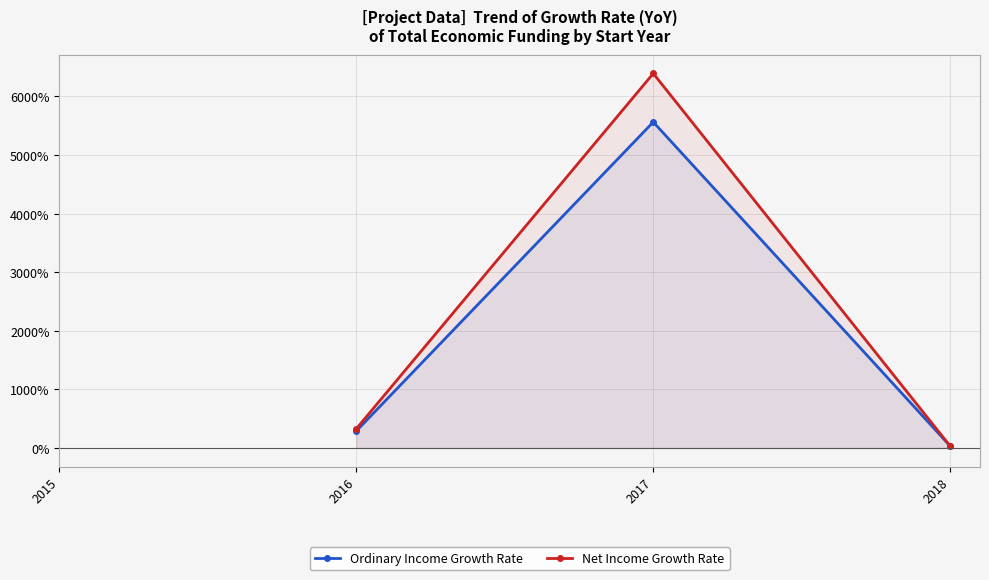

True or false: Ordinary Income Growth Rate has a value of 2062.9 at 2017.

False